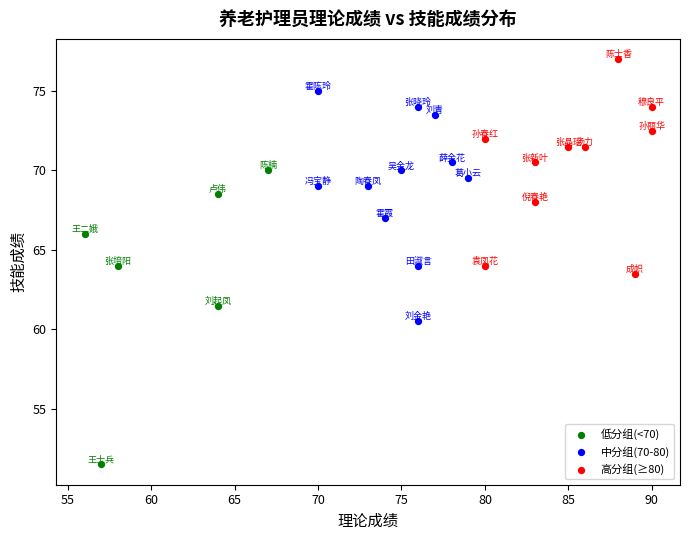

Which series has the largest Y range (max minus min)?

低分组(<70)